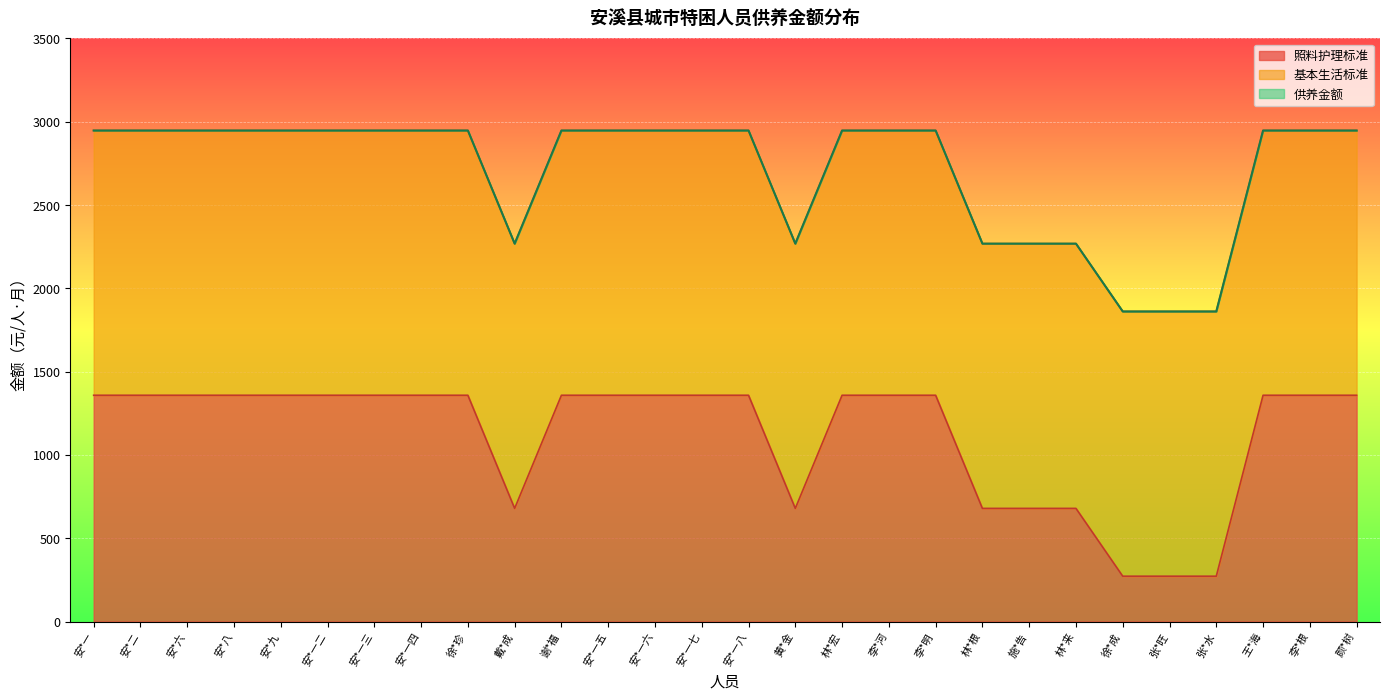

What is the label of the 23rd point from the left?

徐*成